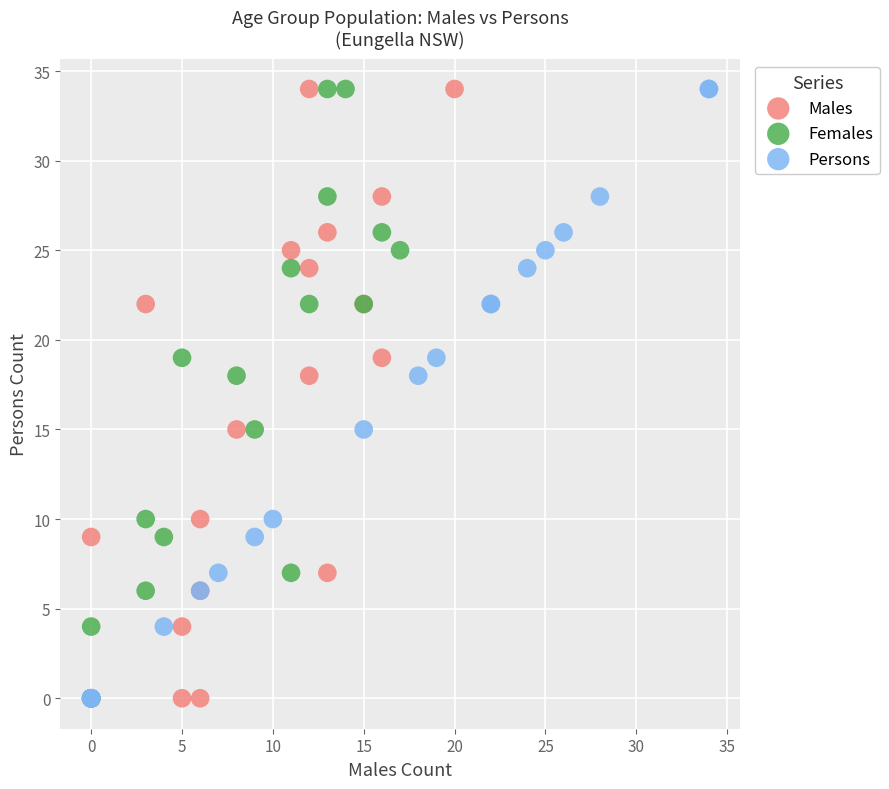

What are all the series names shown in the legend?

Males, Females, Persons